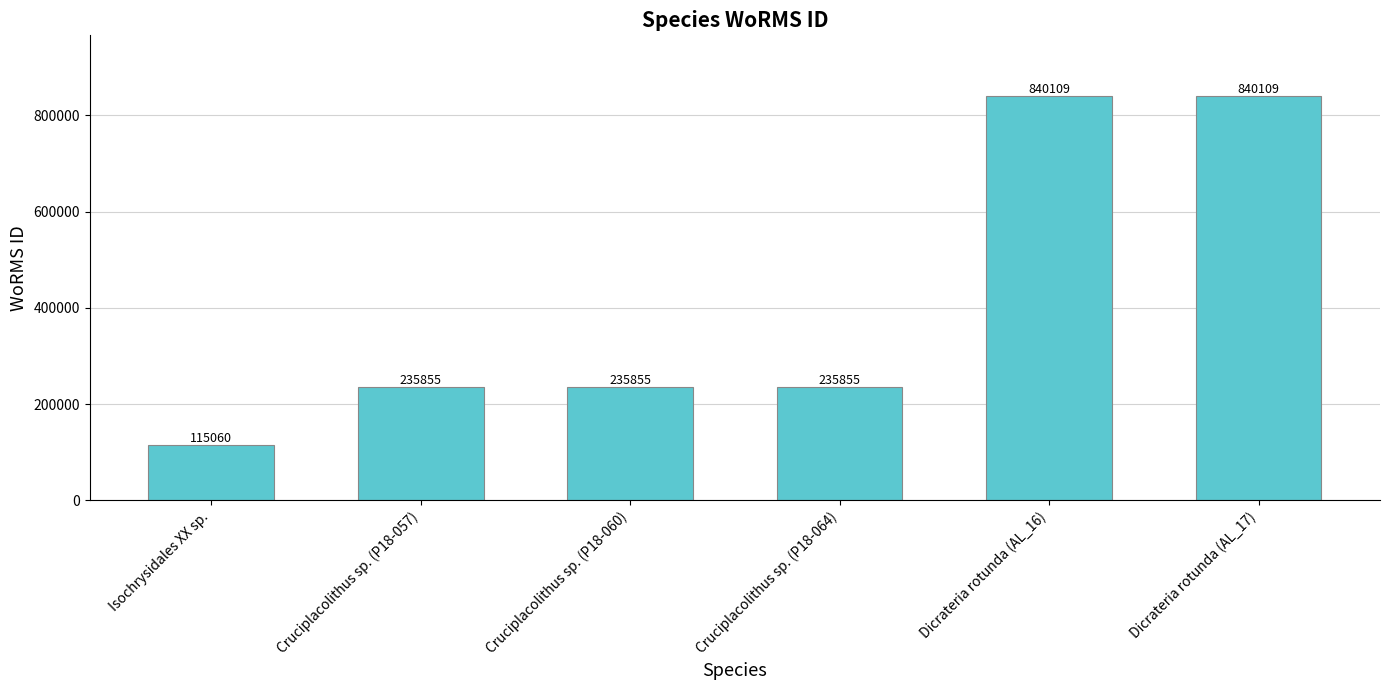

How many values are below 235855?

1